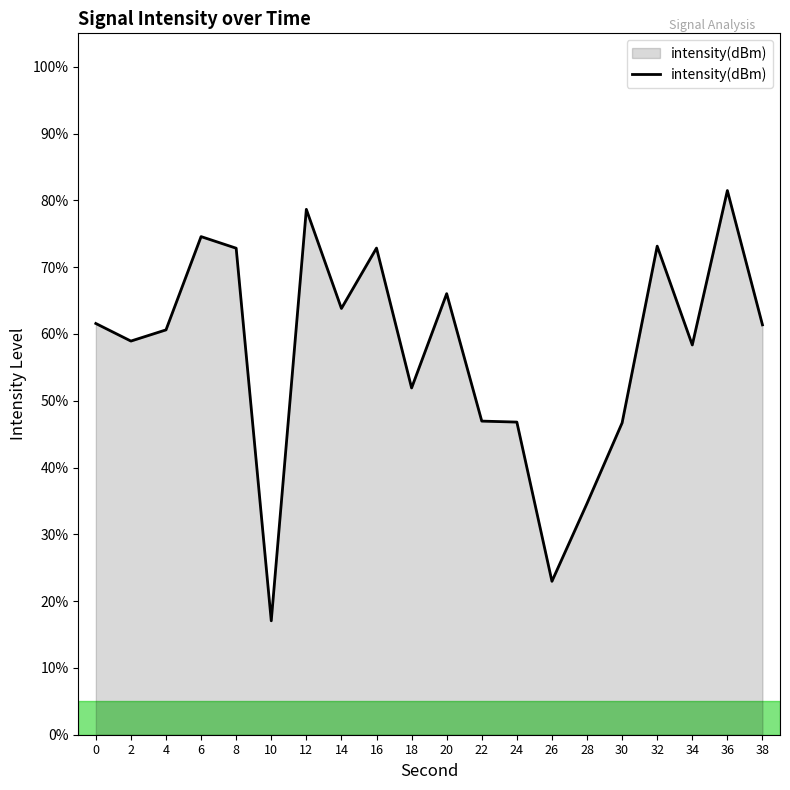

Where is the first local minimum?

2